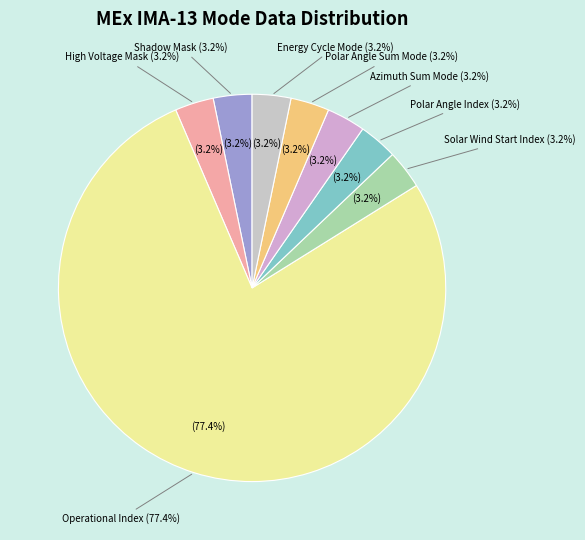

Which slice is the smallest?

Shadow Mask